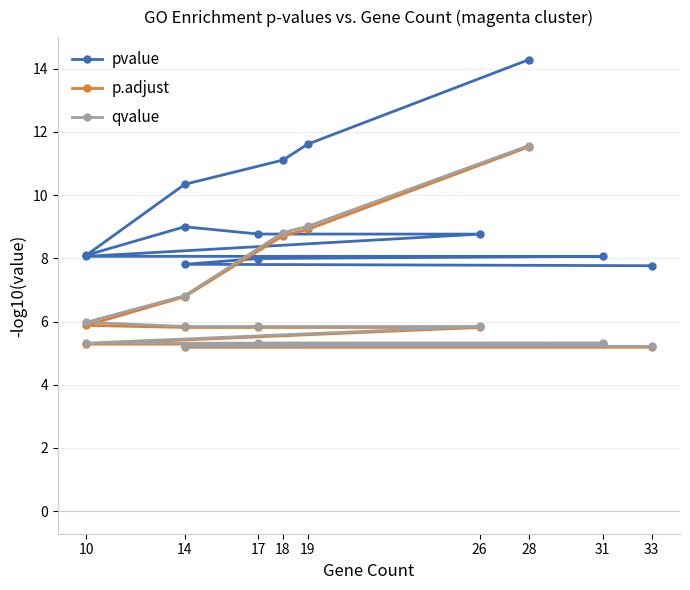

True or false: p.adjust and pvalue cross at least once.

False